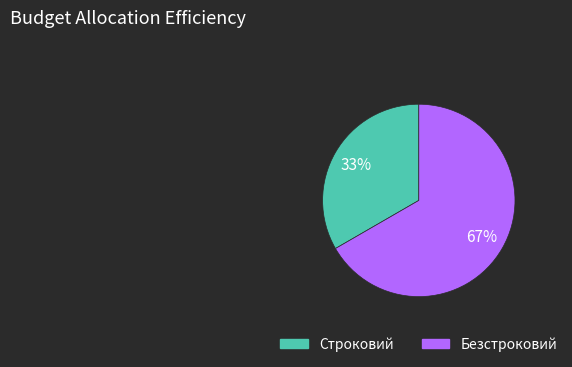

Rank the categories by value from lowest to highest.

Строковий, Безстроковий